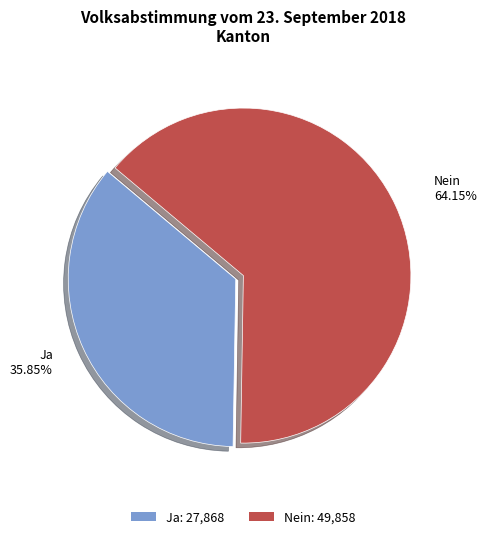

Is Nein the majority of the pie?

Yes